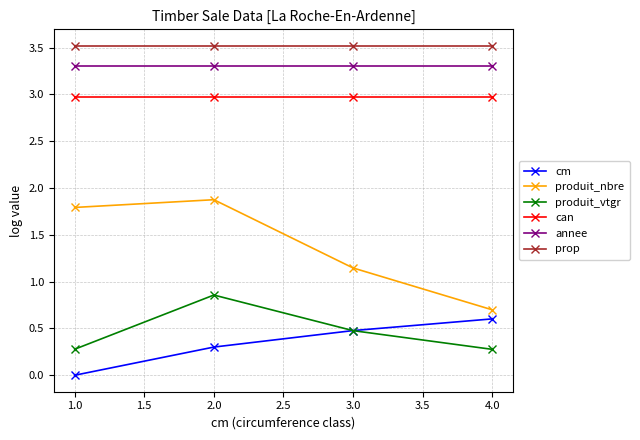

What is the maximum value shown in the chart?

3.5